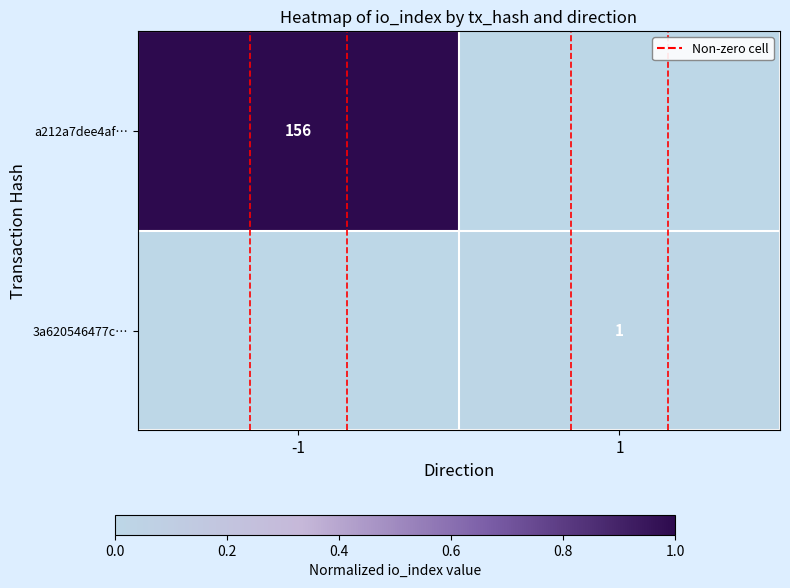

Between 1 and -1, which is larger?

-1